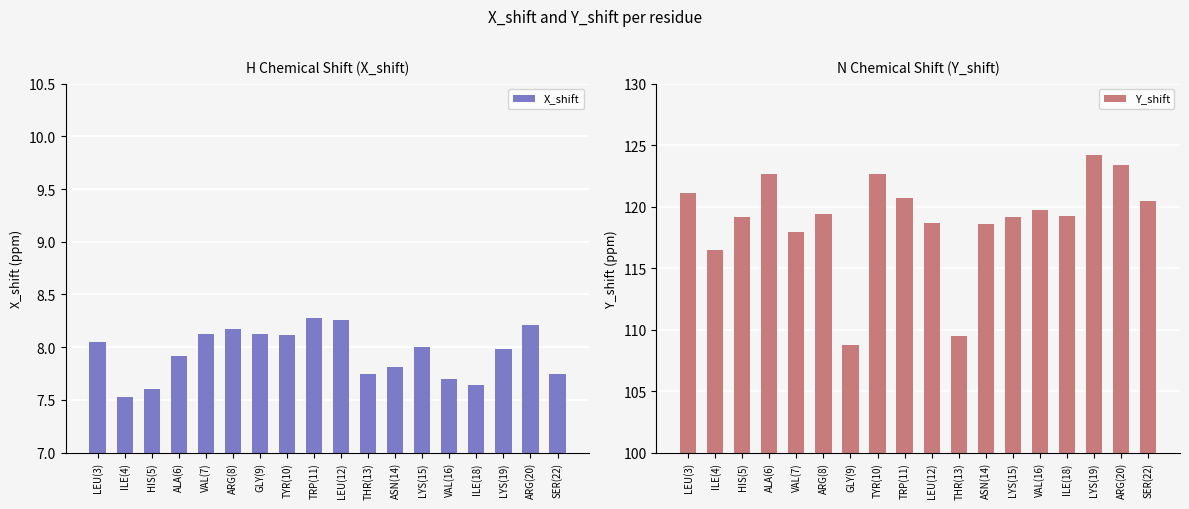

Which series has the largest total across all categories?

Y_shift